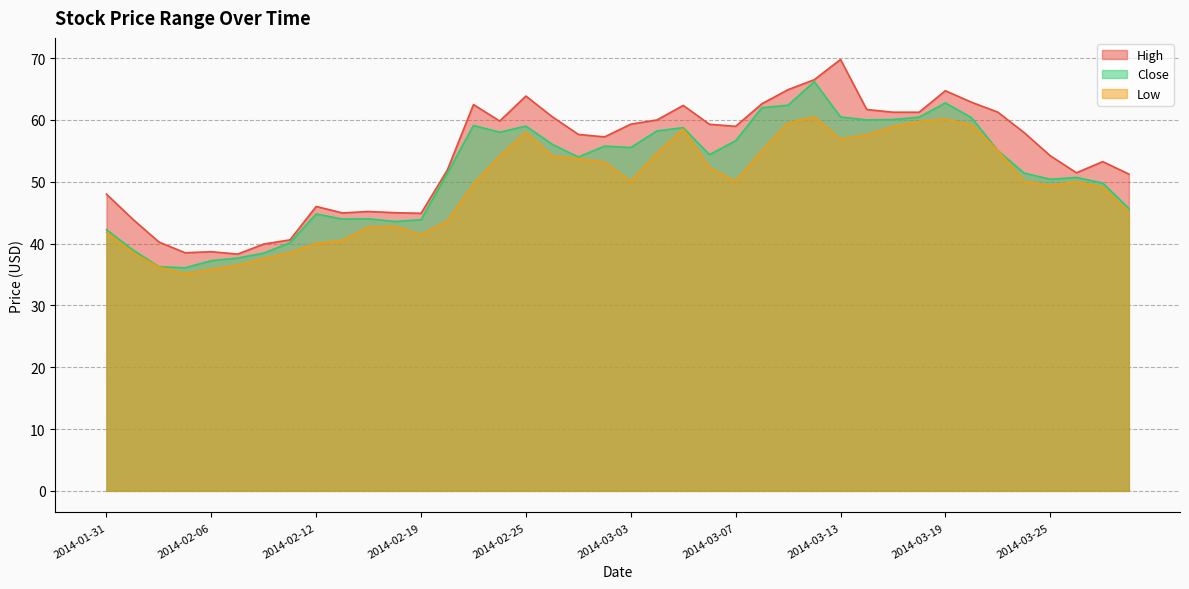

What is the maximum value shown in the chart?

69.8